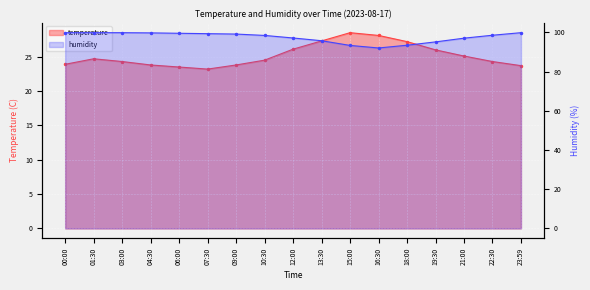

Which series has the widest spread of values?

humidity